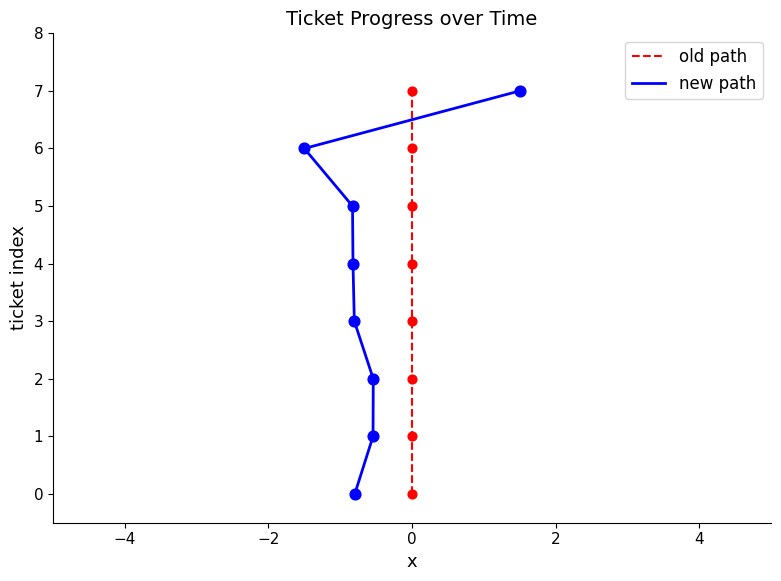

Which series has the largest total across all categories?

old path